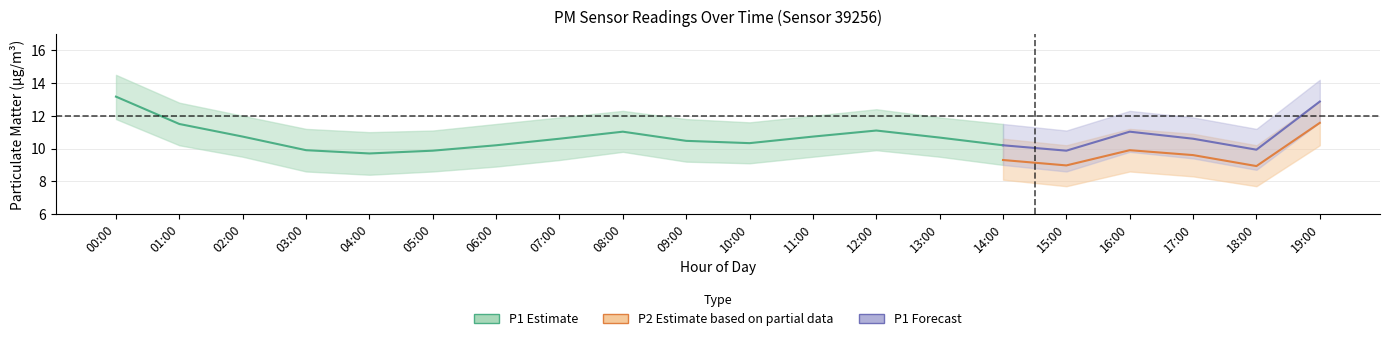

True or false: P2_upper and P1_upper cross at least once.

False